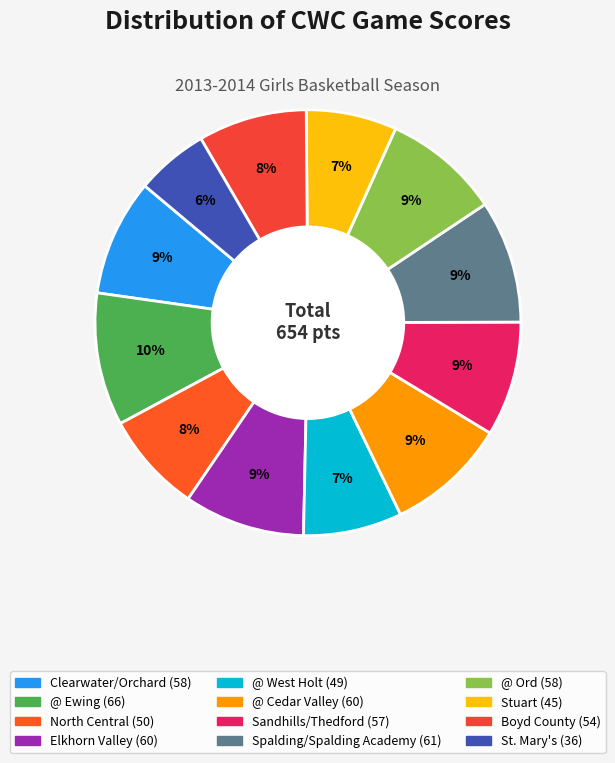

Do Elkhorn Valley and Spalding/Spalding Academy together represent more than half of the pie?

No